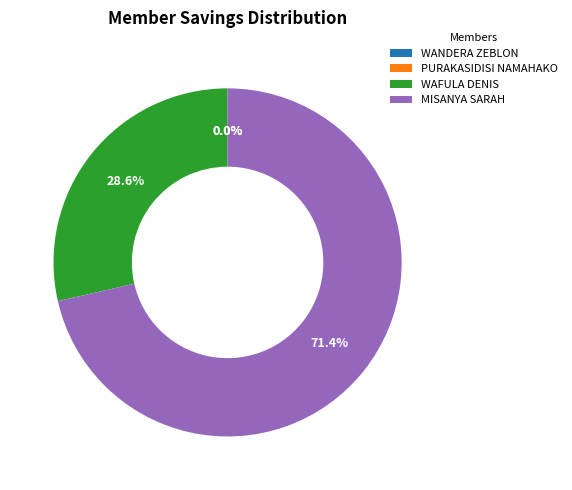

Does MISANYA SARAH account for over 50% of the chart?

Yes